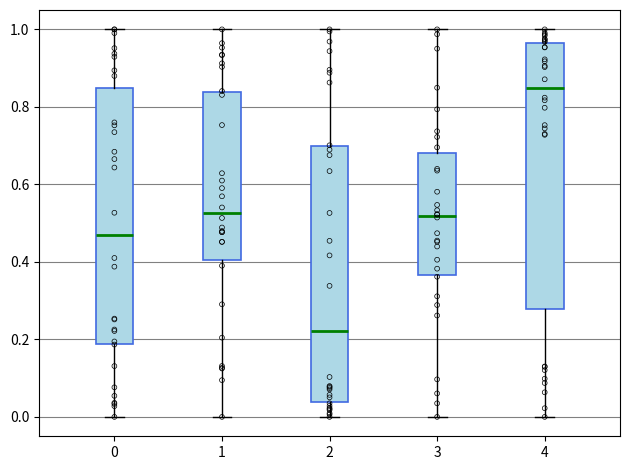

Reading left to right, transcribe this box plot: for each box, give where its median line is, the range the box spans, and where its two whiskers end, as read against the y-axis. The values are not printed on the chart, so give them approximately, as read against the axis.

0: median 0.46, box 0.18 to 0.84, whiskers 0.00 to 1.00
1: median 0.52, box 0.40 to 0.84, whiskers 0.00 to 1.00
2: median 0.22, box 0.04 to 0.70, whiskers 0.00 to 1.00
3: median 0.52, box 0.36 to 0.68, whiskers 0.00 to 1.00
4: median 0.84, box 0.28 to 0.96, whiskers 0.00 to 1.00